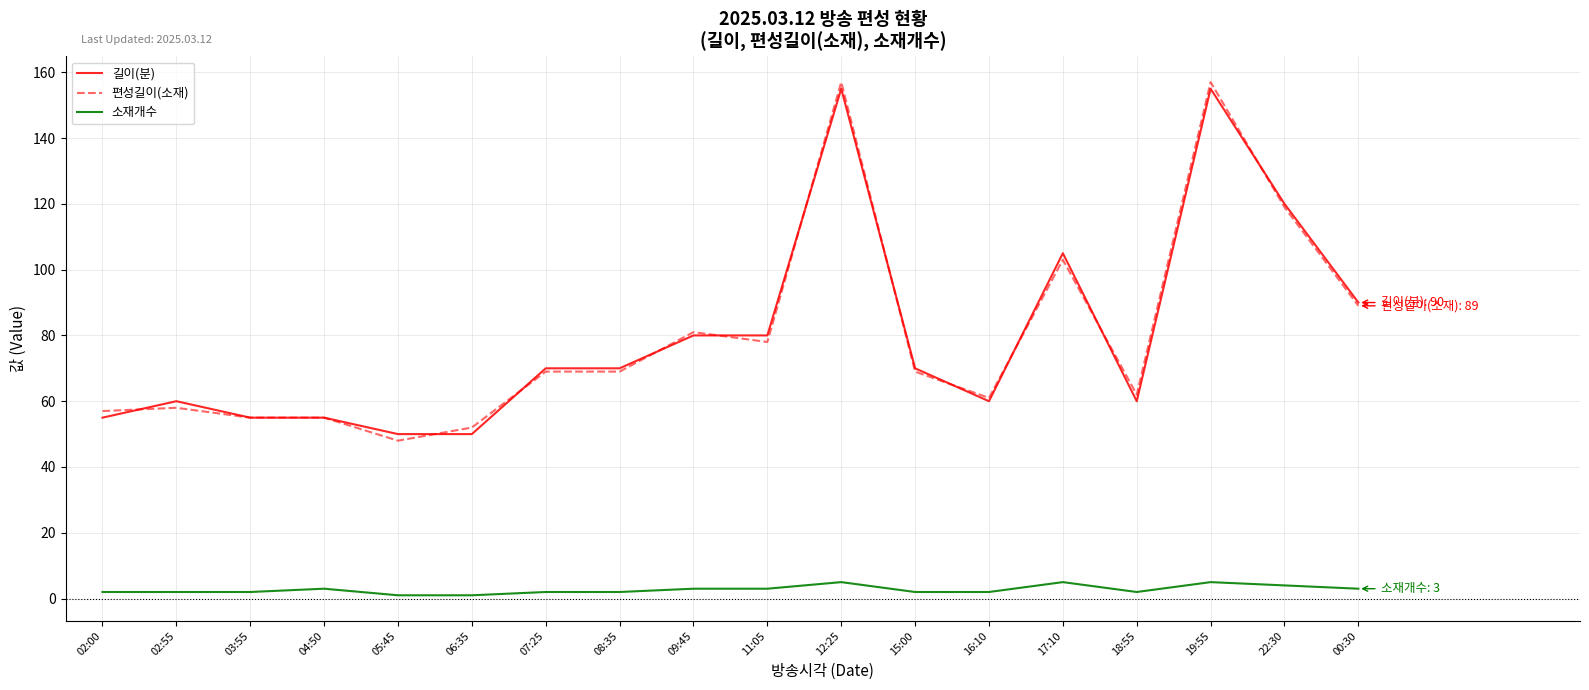

True or false: 길이(분) and 소재개수 cross at least once.

False